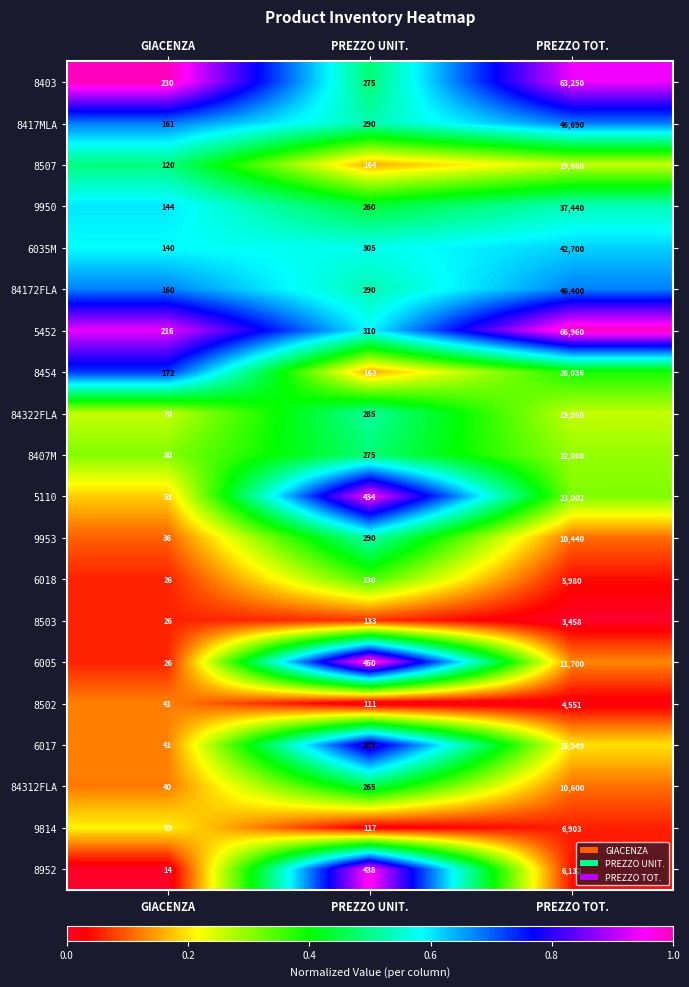

At which category is the sum across all series the highest?

PREZZO TOT.